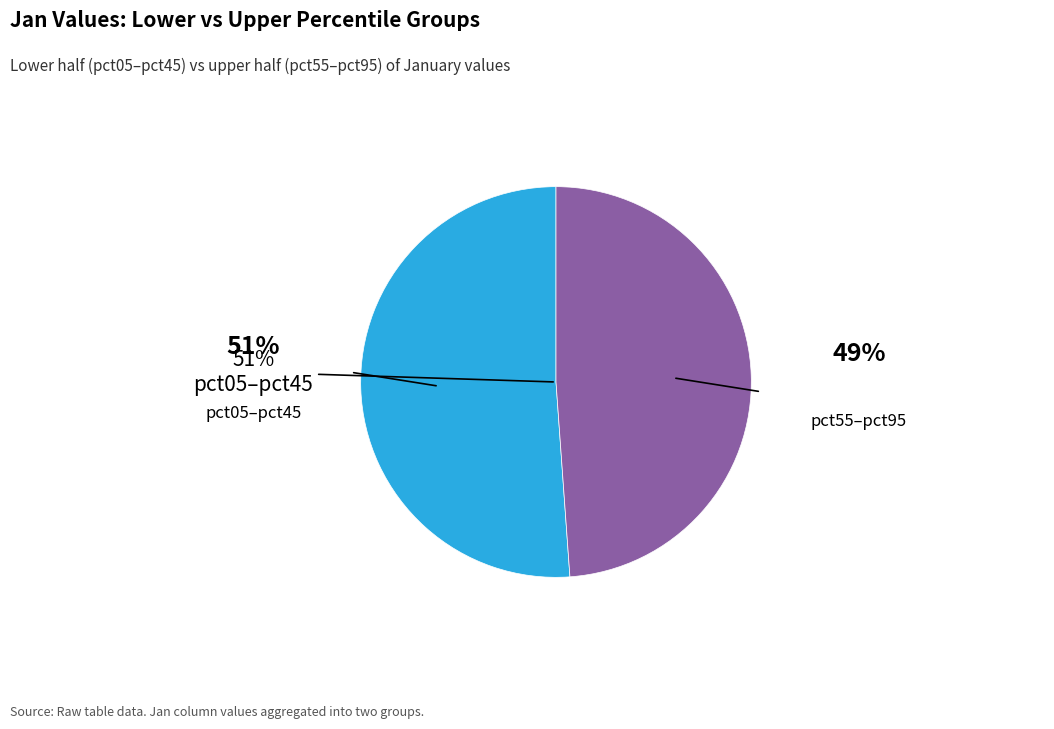

Does pct95 account for over 50% of the chart?

No